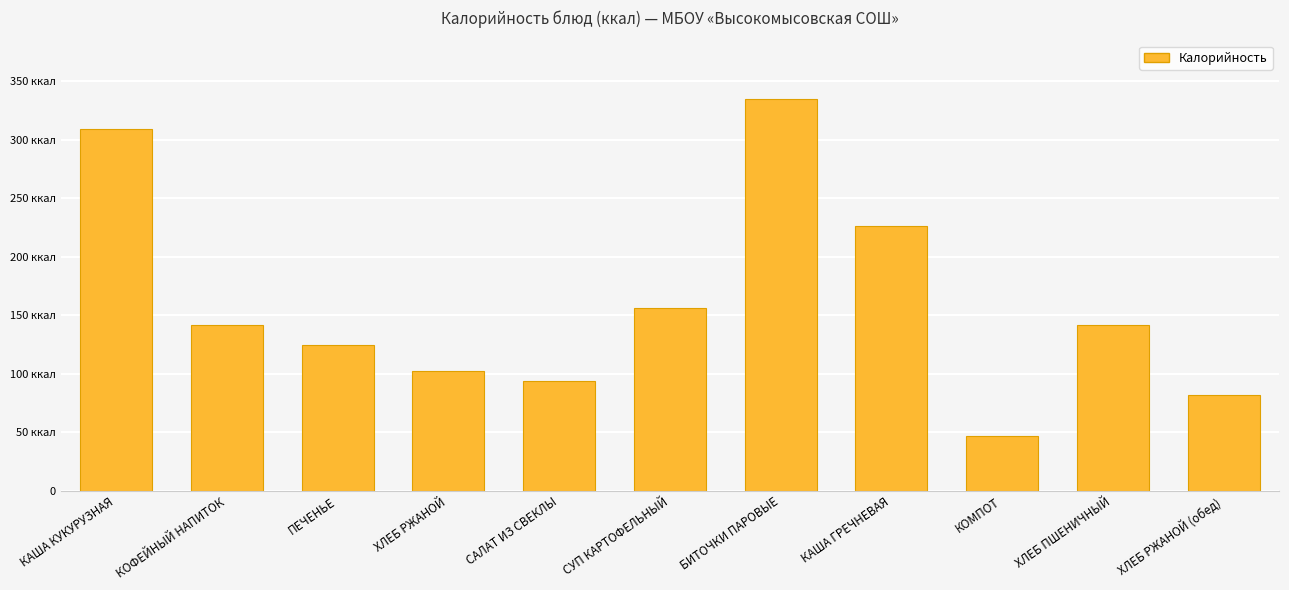

Are the bars horizontal?

No